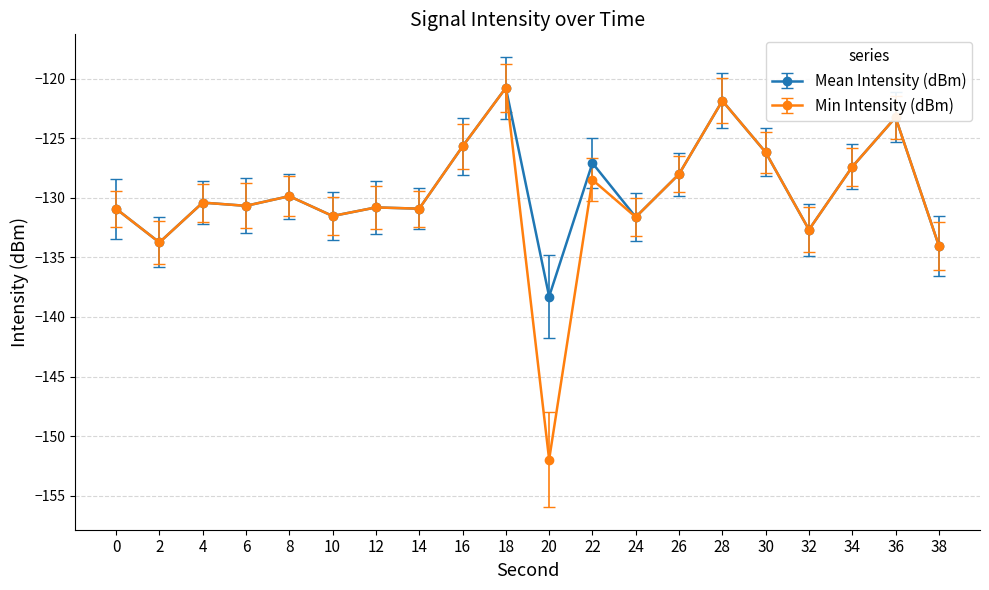

At which category does Mean Intensity (dBm) reach its first local valley?

2